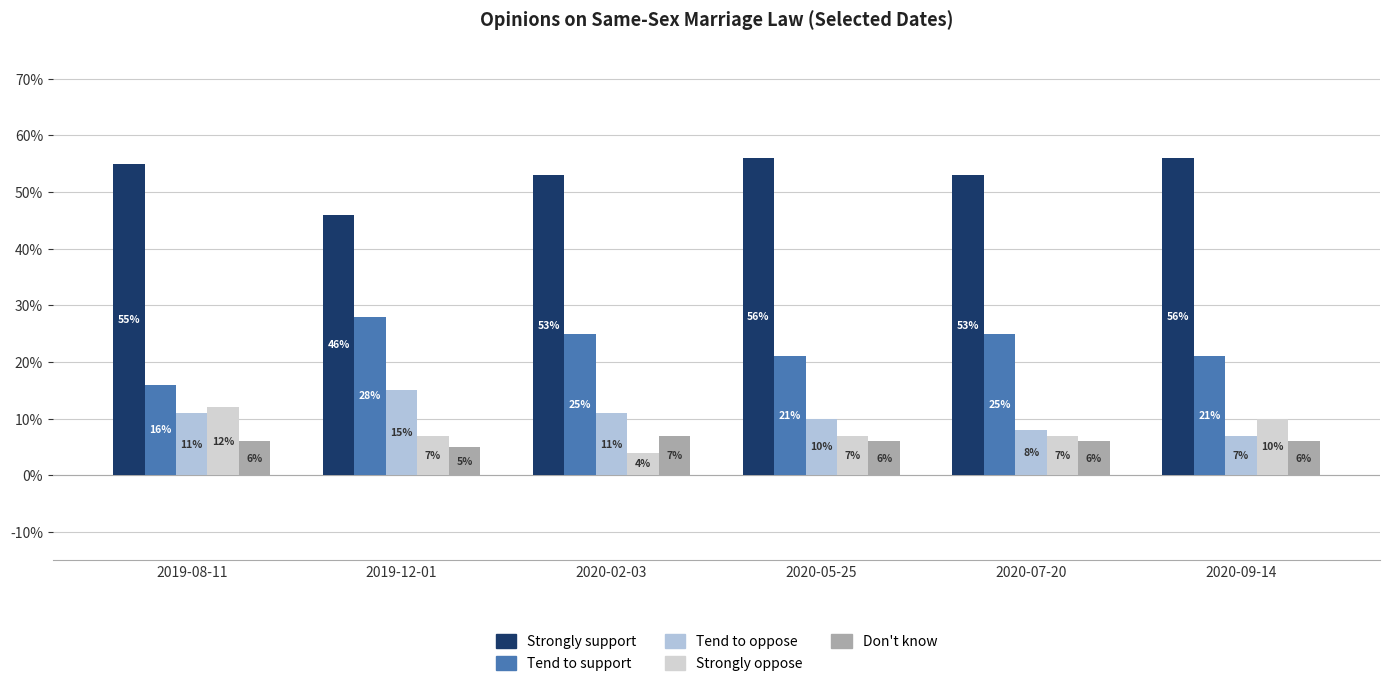

Where does the Tend to oppose series first go above 11?

2019-12-01